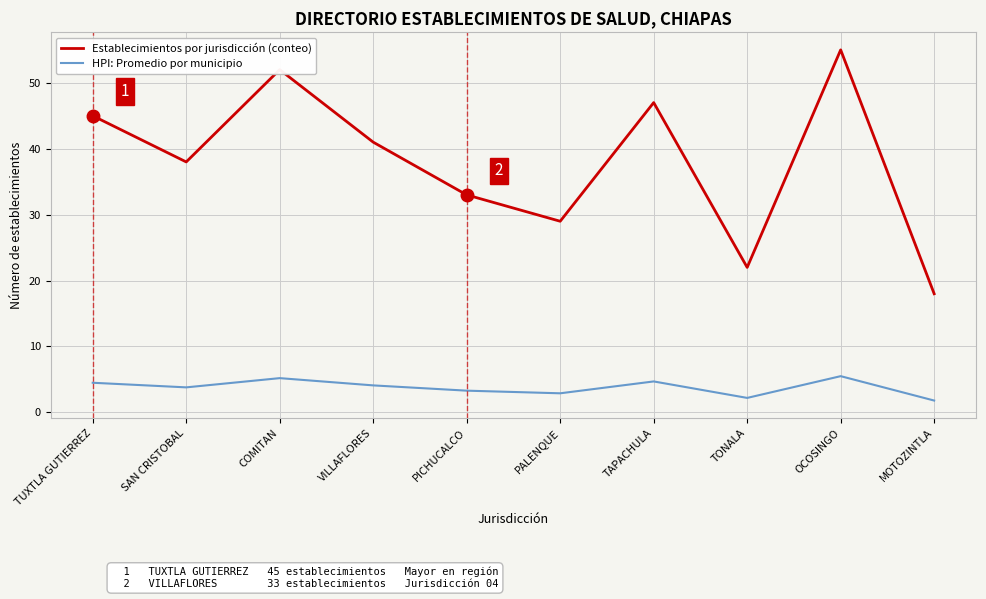

List the series in order of their peak value, lowest first.

HPI: Promedio por municipio, Establecimientos por jurisdicción (conteo)